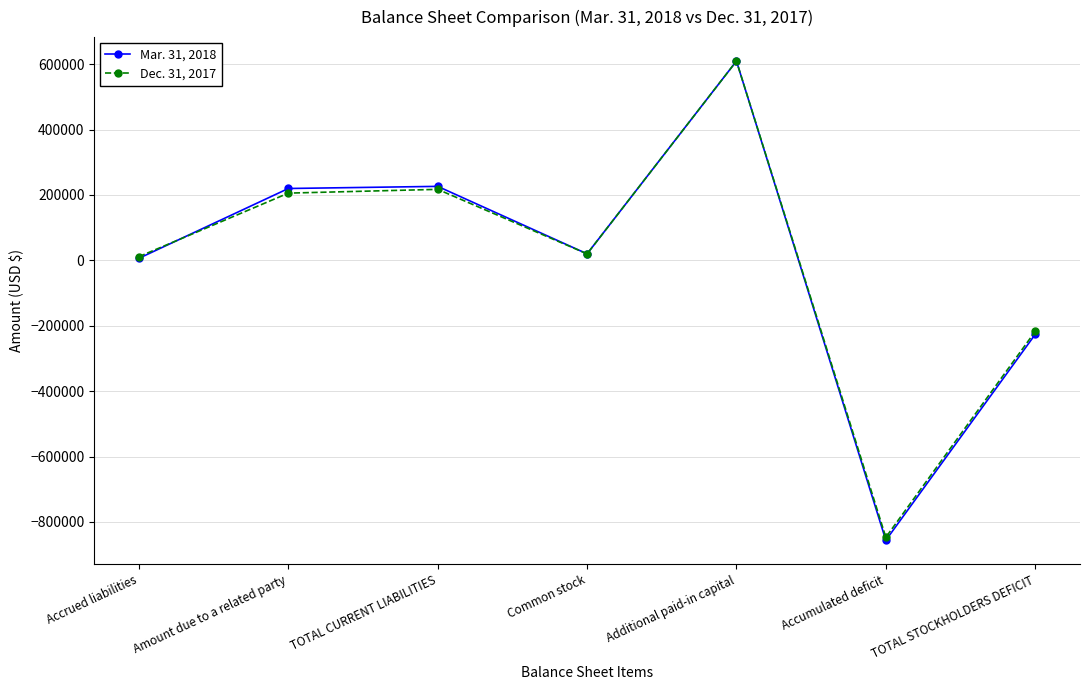

At which category does Mar. 31, 2018 reach its first local valley?

Common stock